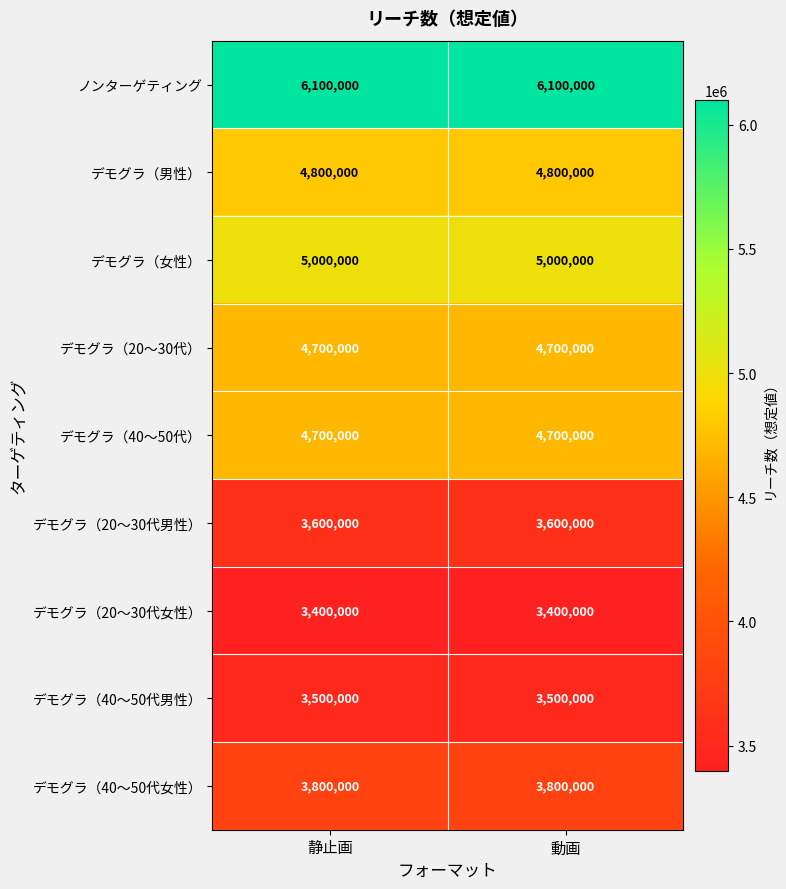

Read the デモグラ（20～30代男性） value at 静止画.

3600000